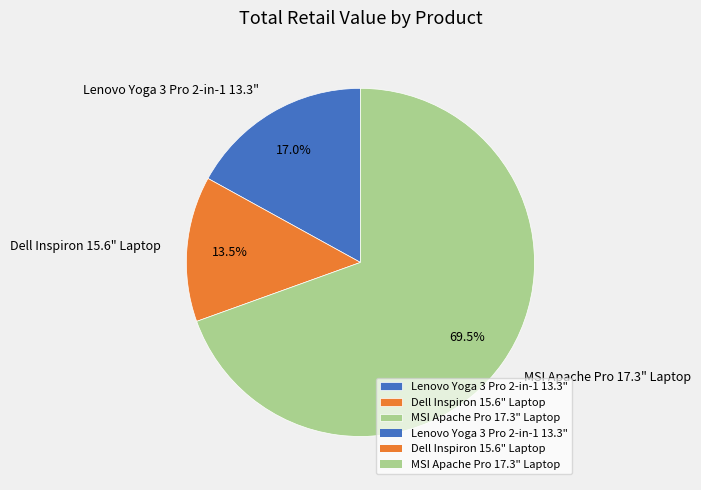

Which has a higher value, MSI Apache Pro 17.3" Laptop or Dell Inspiron 15.6" Laptop?

MSI Apache Pro 17.3" Laptop